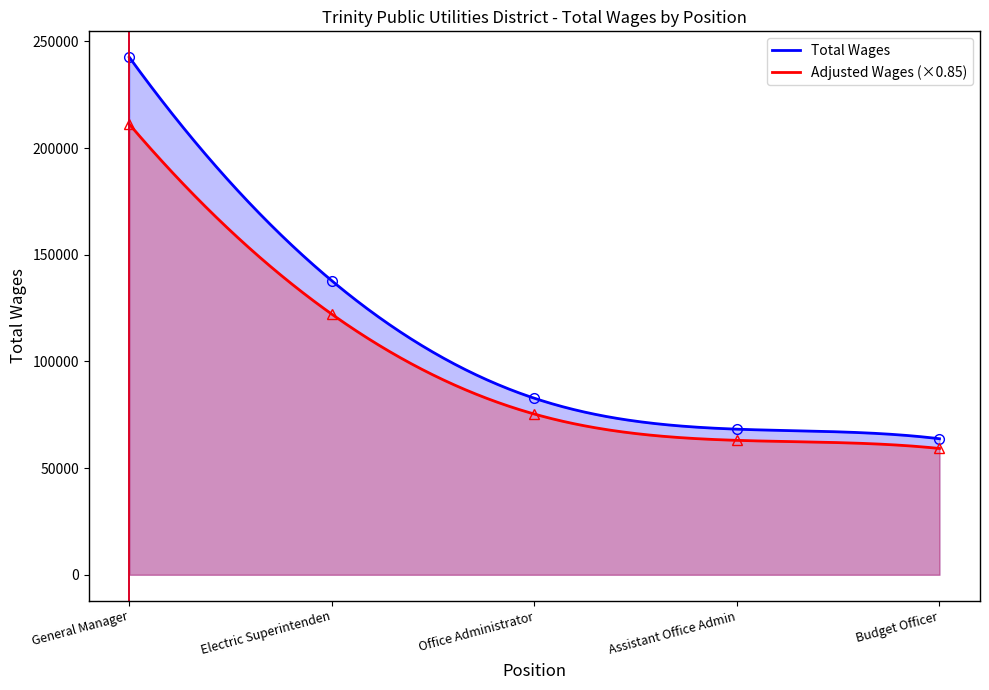

What is the average value?

119042